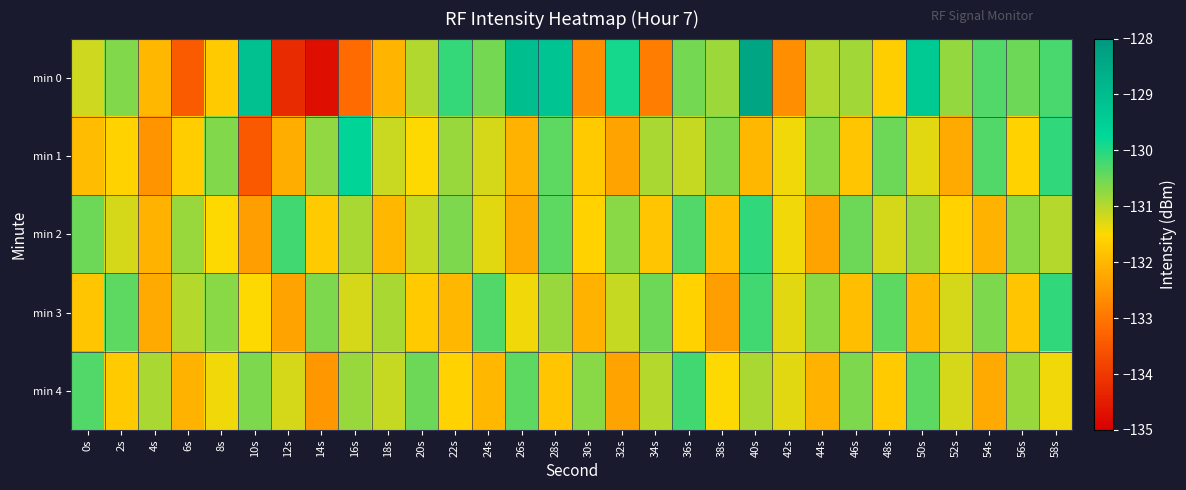

Rank the series at 34s from highest to lowest value.

min 3, min 1, min 4, min 2, min 0